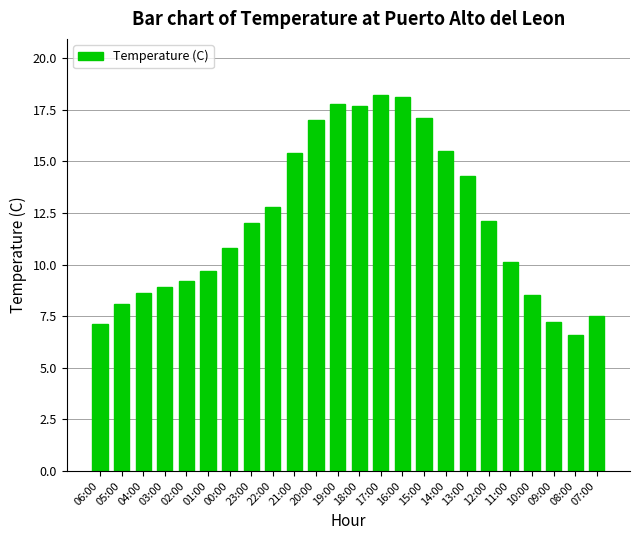

Approximately how many times larger is the value at 18:00 compared to 02:00?

1.9